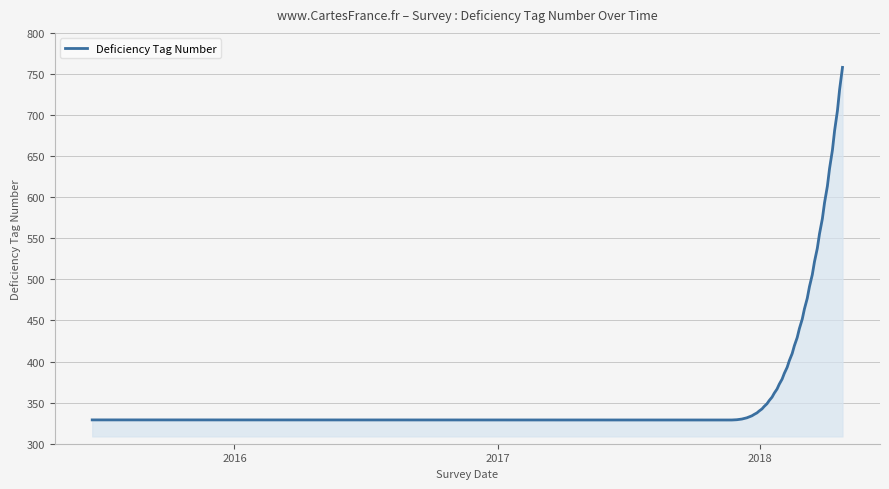

How many lines are shown in the chart?

1